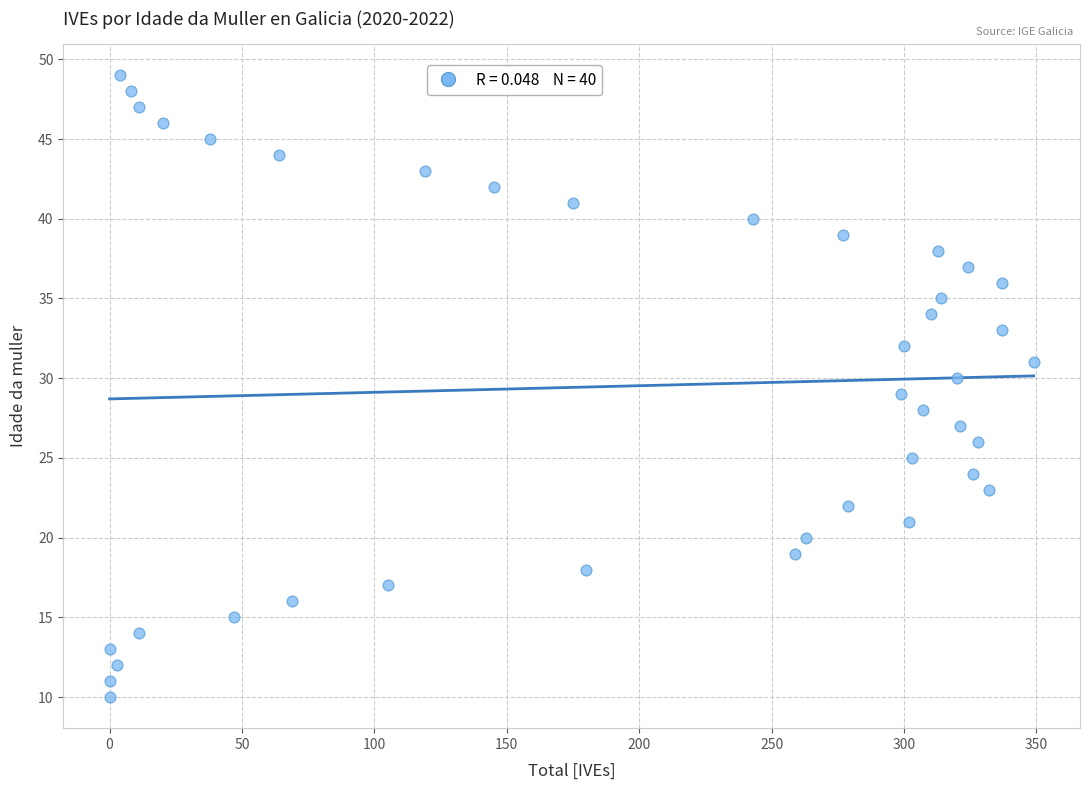

What is the range of X values (max minus min)?

349